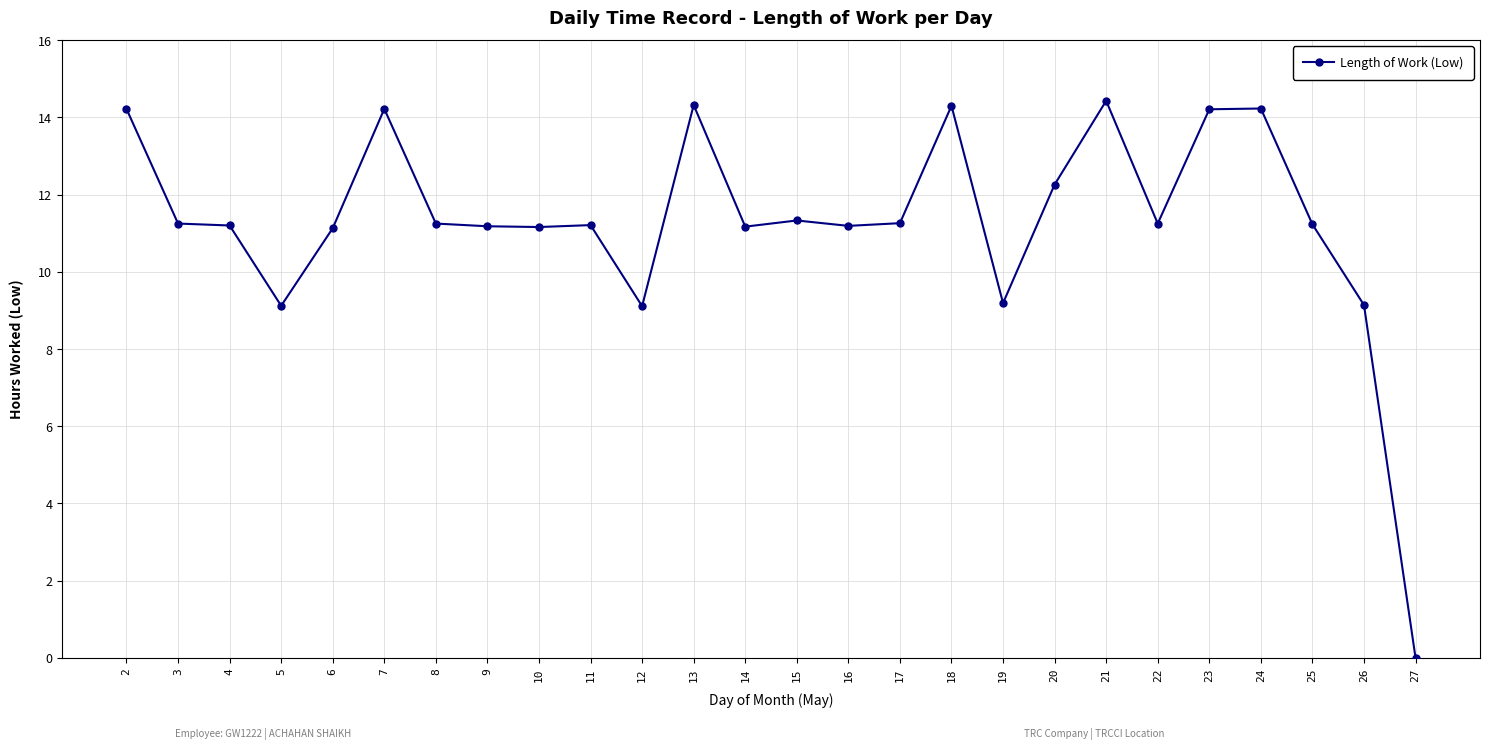

Is it true that the value at 6 is 11.1?

True